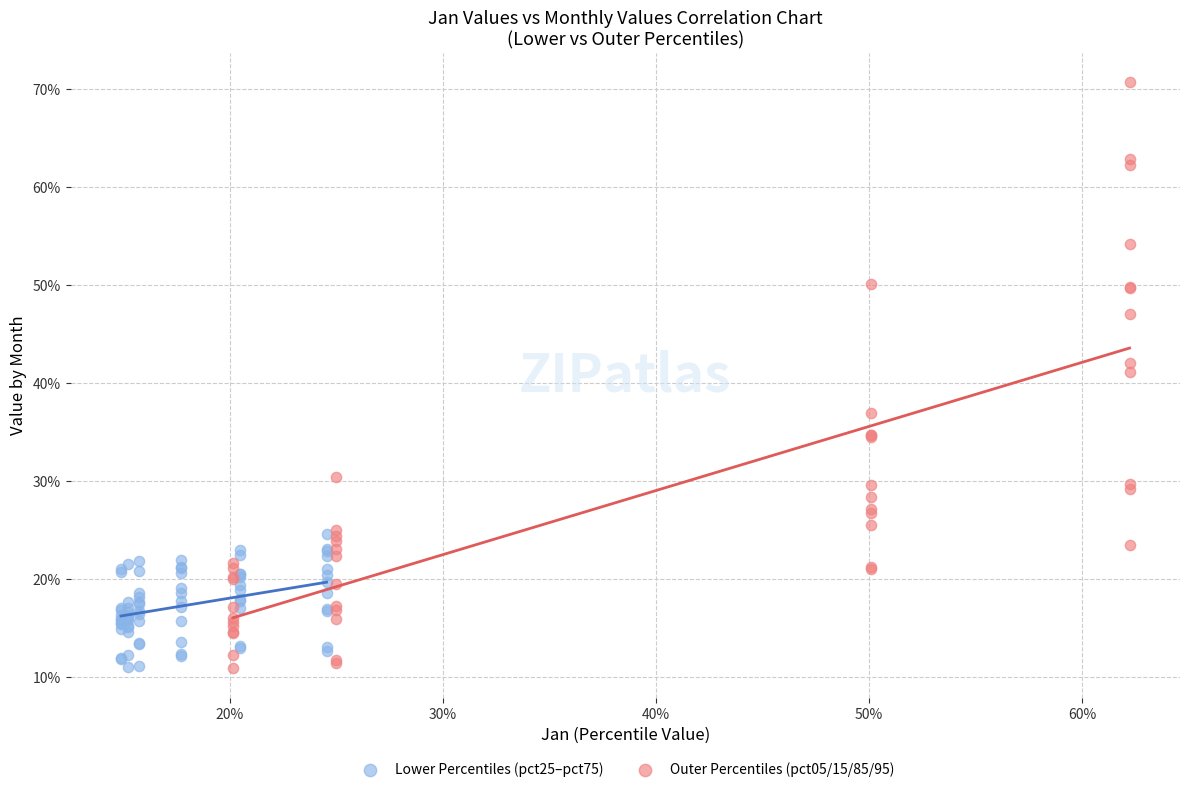

What are all the series names shown in the legend?

Lower Percentiles (pct25–pct75), Outer Percentiles (pct05/15/85/95)